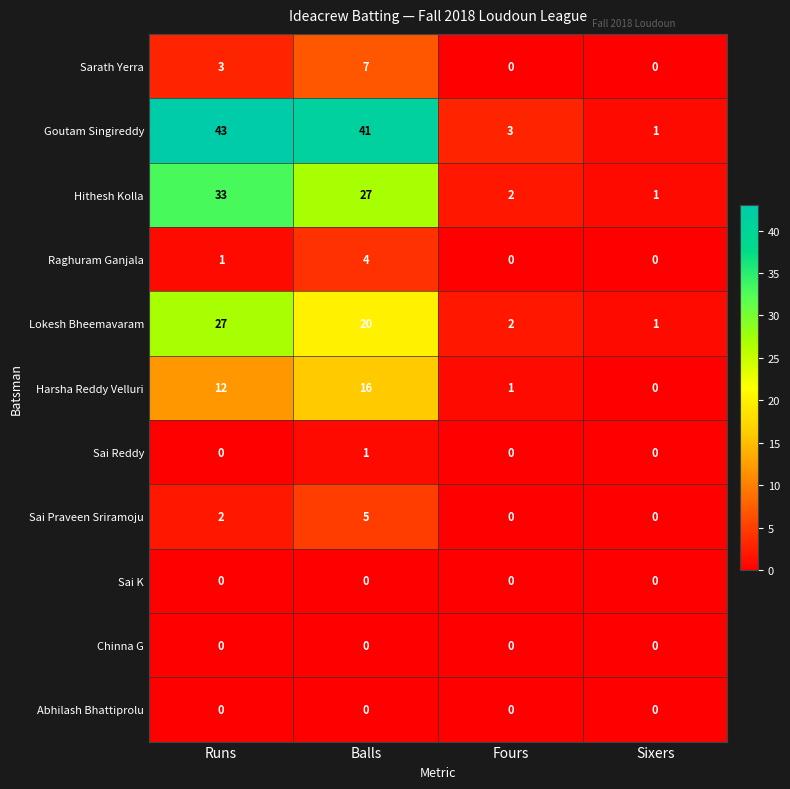

Which series has the largest total across all categories?

Goutam Singireddy